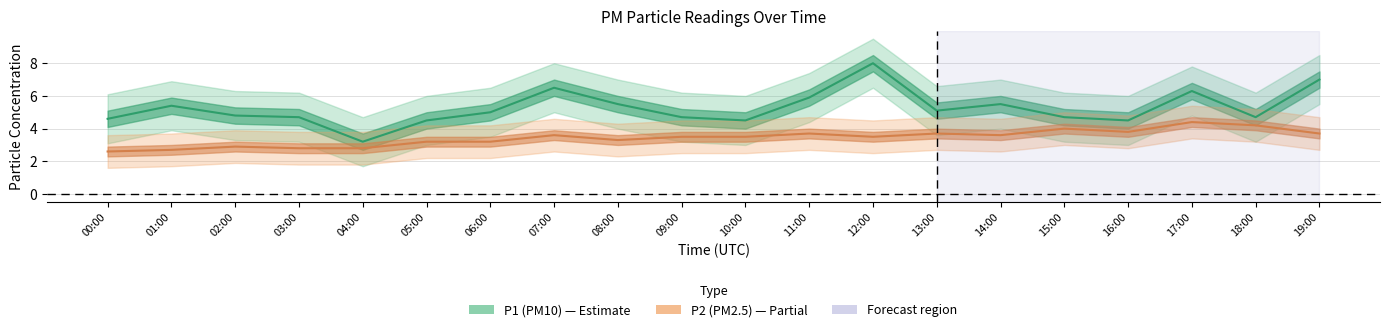

Is it true that P2 center equals 2.6 at 00:00?

True